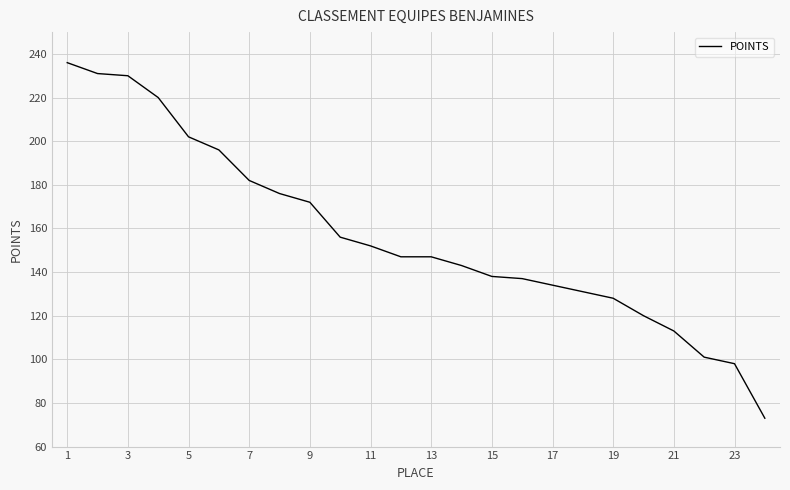

What is the difference between the maximum and minimum values?

163